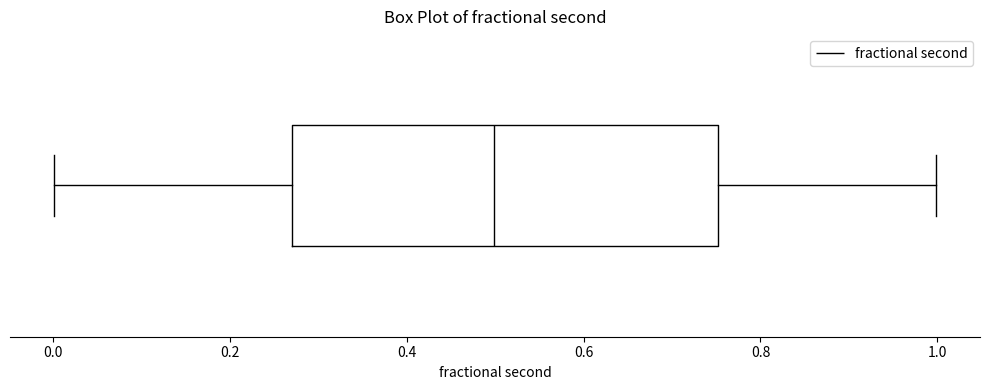

Where does the right whisker of the box end on the x-axis? The values are not printed on the chart, so give them approximately, as read against the axis.

1.00